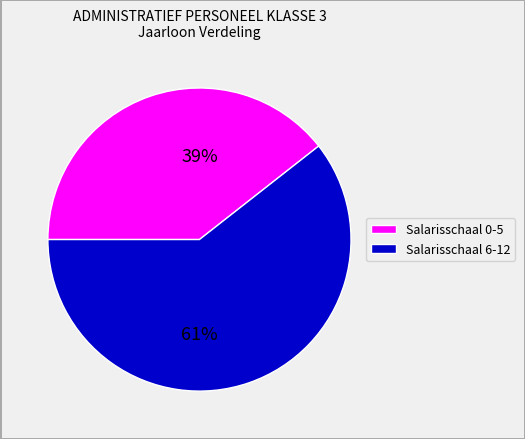

Count the number of slices in the pie.

2